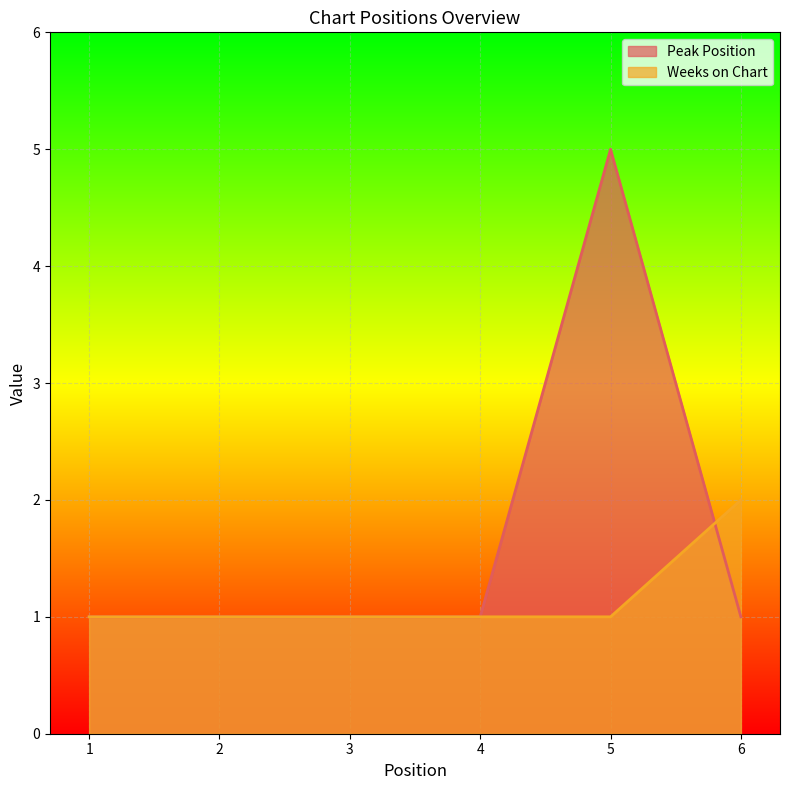

The value of Weeks on Chart at 2 is 1. True or false?

False